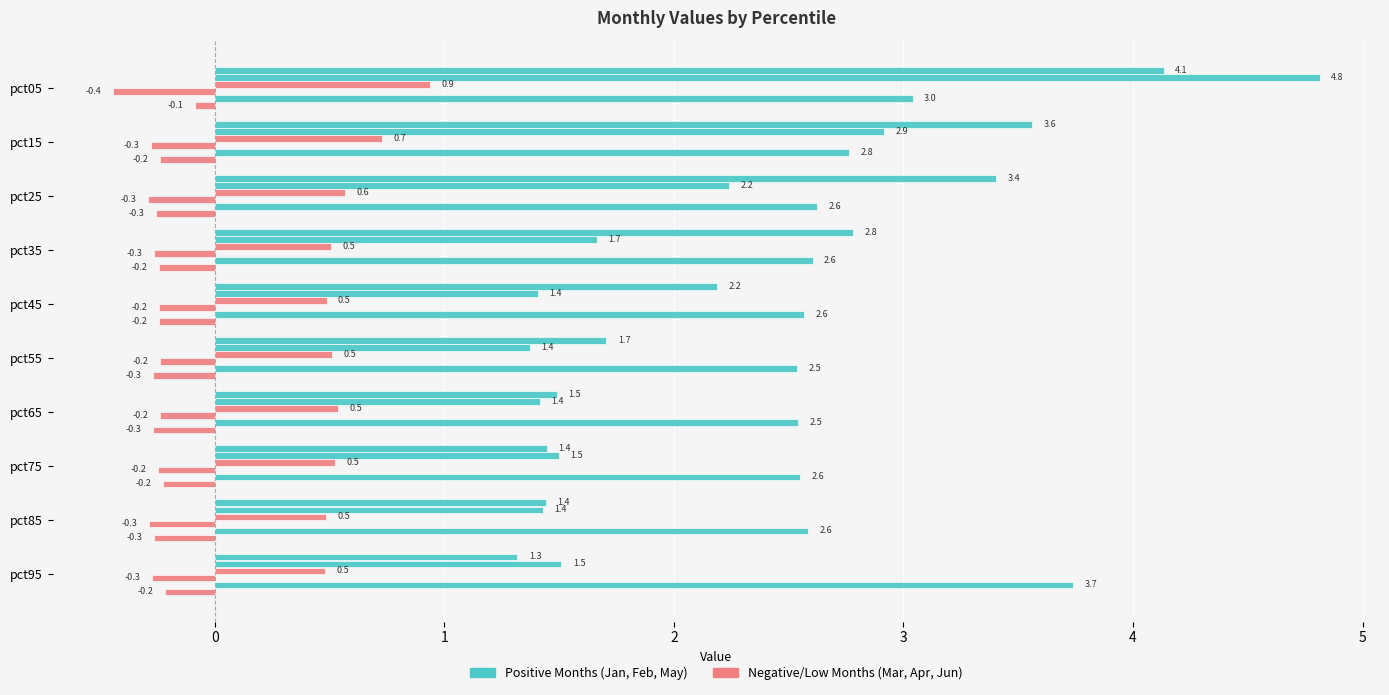

What is the minimum value shown in the chart?

-0.4